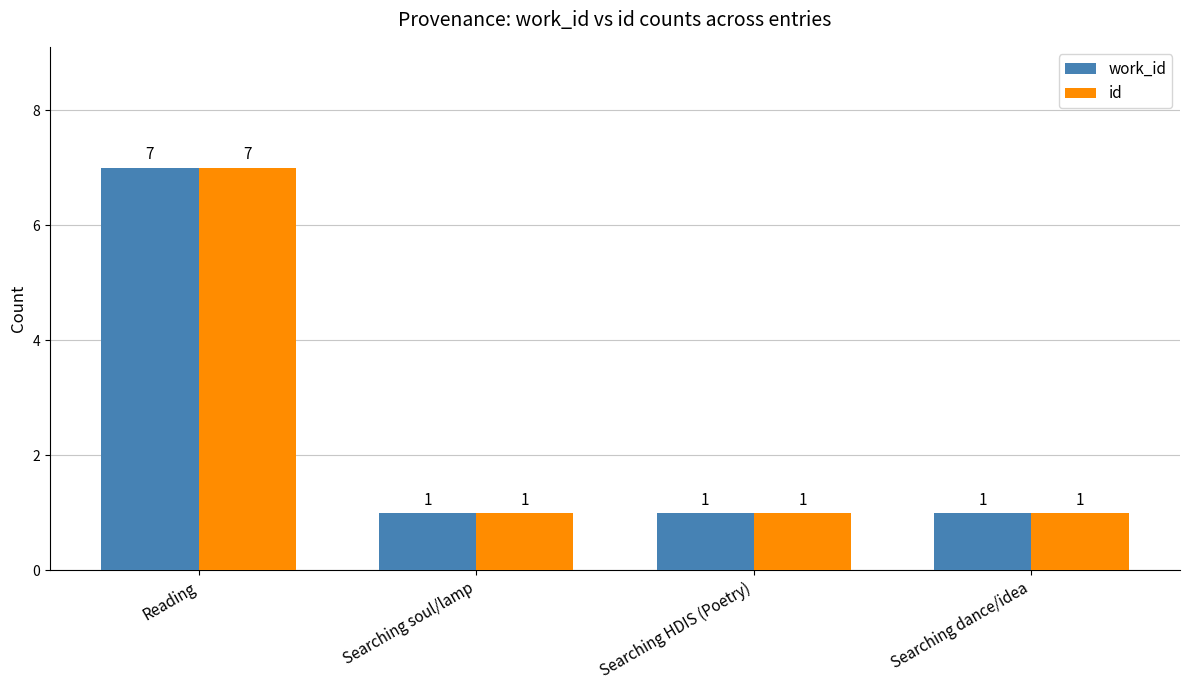

At which category is the sum across all series the highest?

Reading